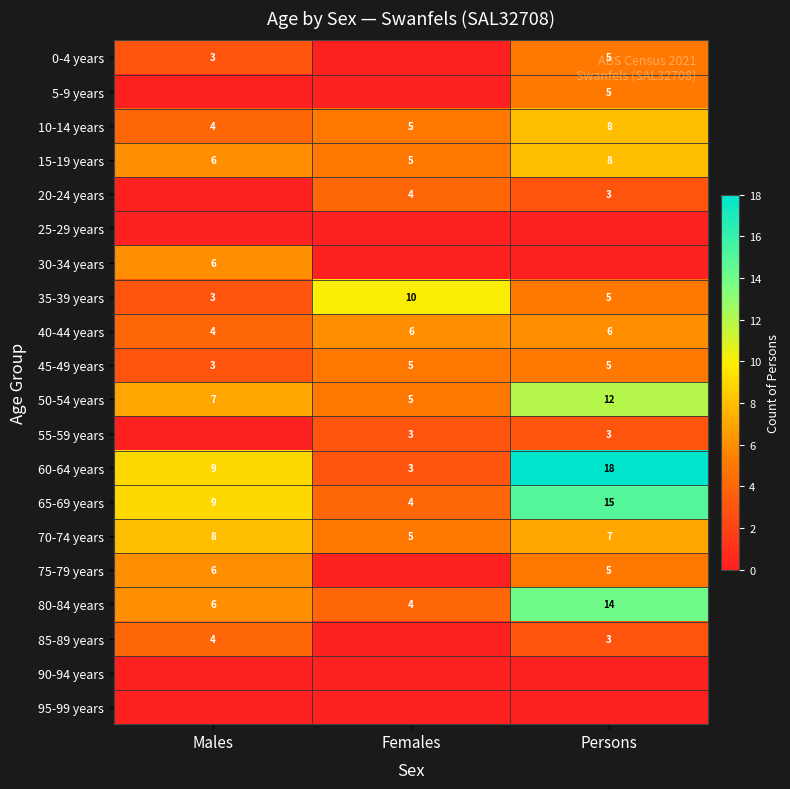

What is the spread (max minus min) of values at Males?

9